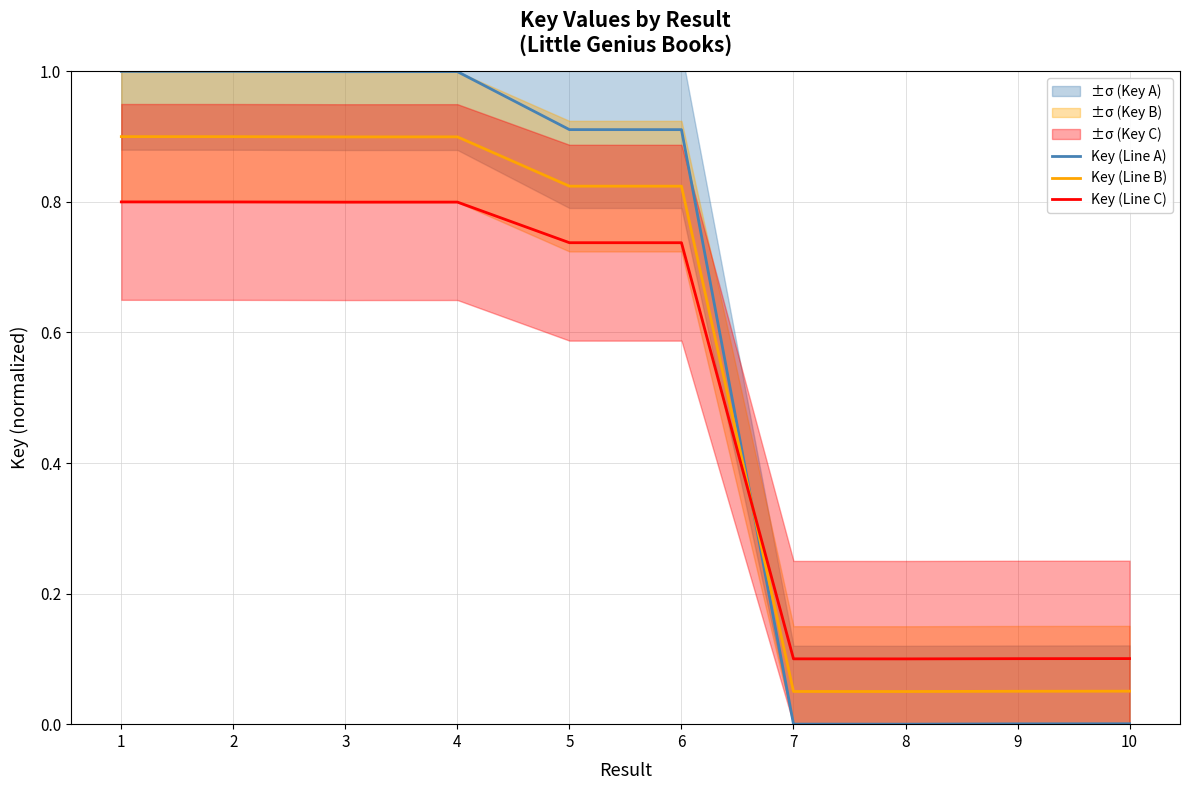

The value of Key (Line C) at 3 is 0.8. True or false?

True